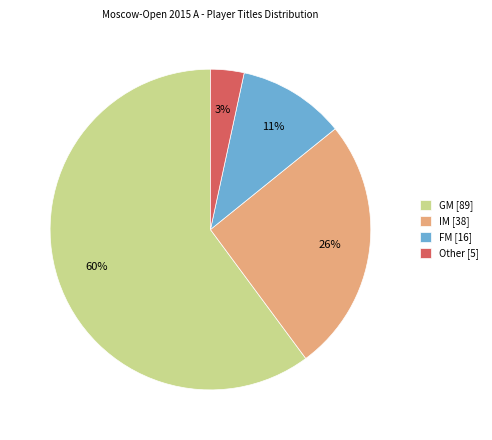

Which category has the biggest portion of the pie?

GM [89]